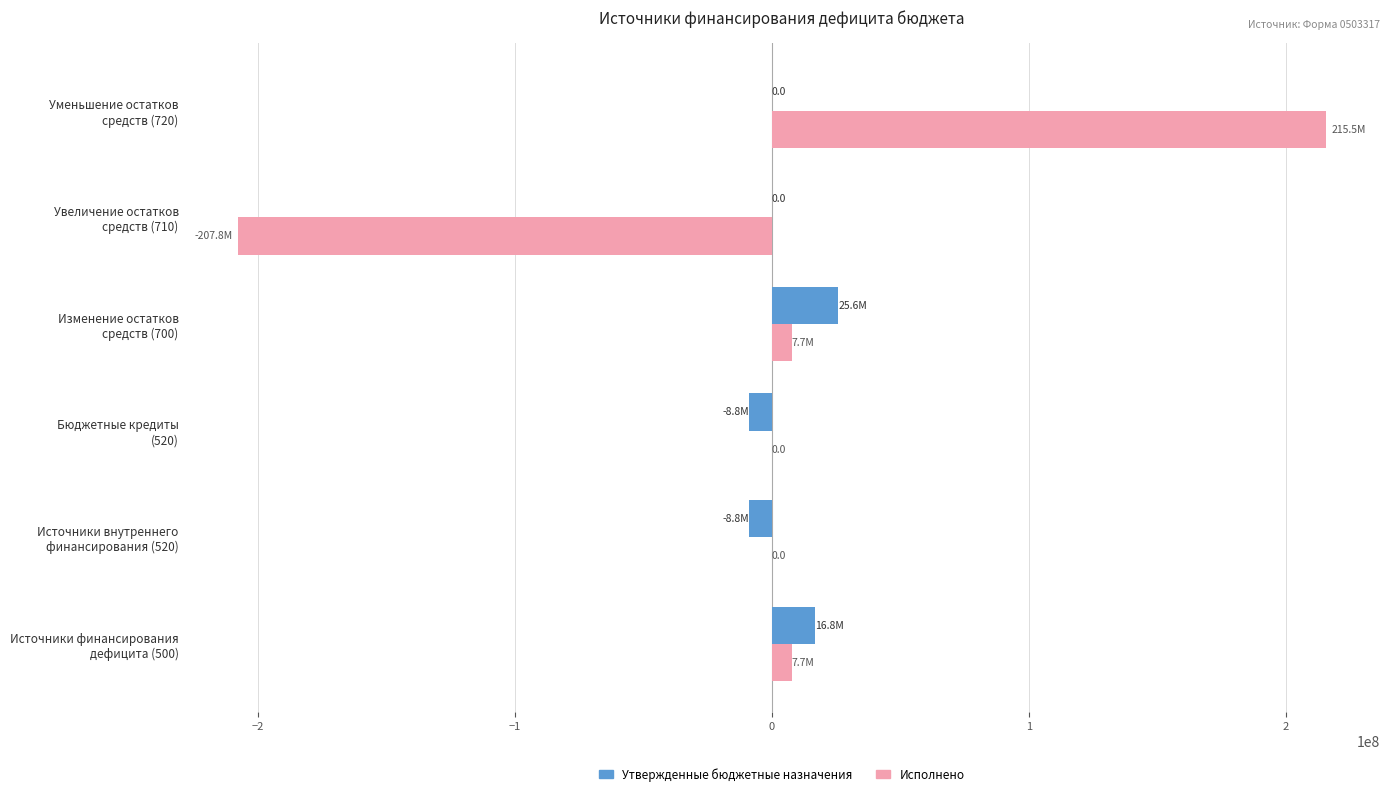

What is the sum of all Утвержденные бюджетные назначения values?

24817549.0